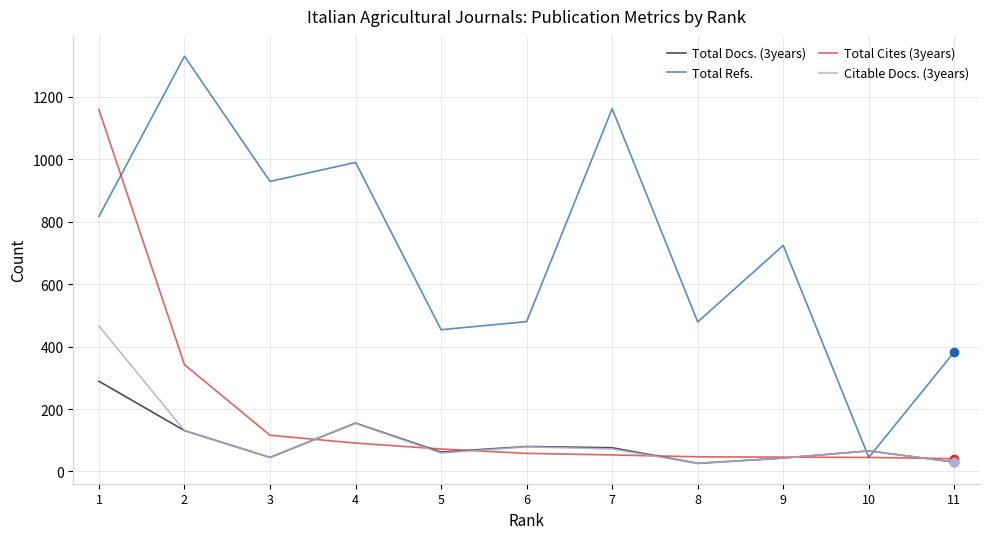

Is it true that Total Cites (3years) equals 53 at 7?

True